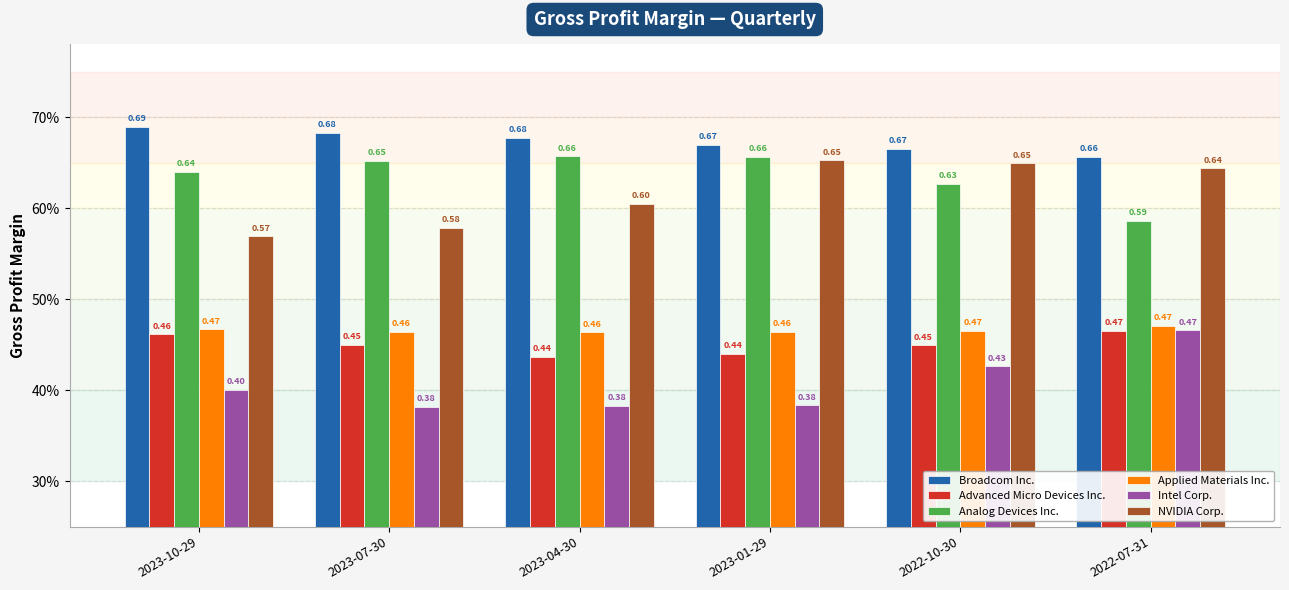

Rank the series by their maximum value, from lowest to highest.

Advanced Micro Devices Inc., Intel Corp., Applied Materials Inc., NVIDIA Corp., Analog Devices Inc., Broadcom Inc.